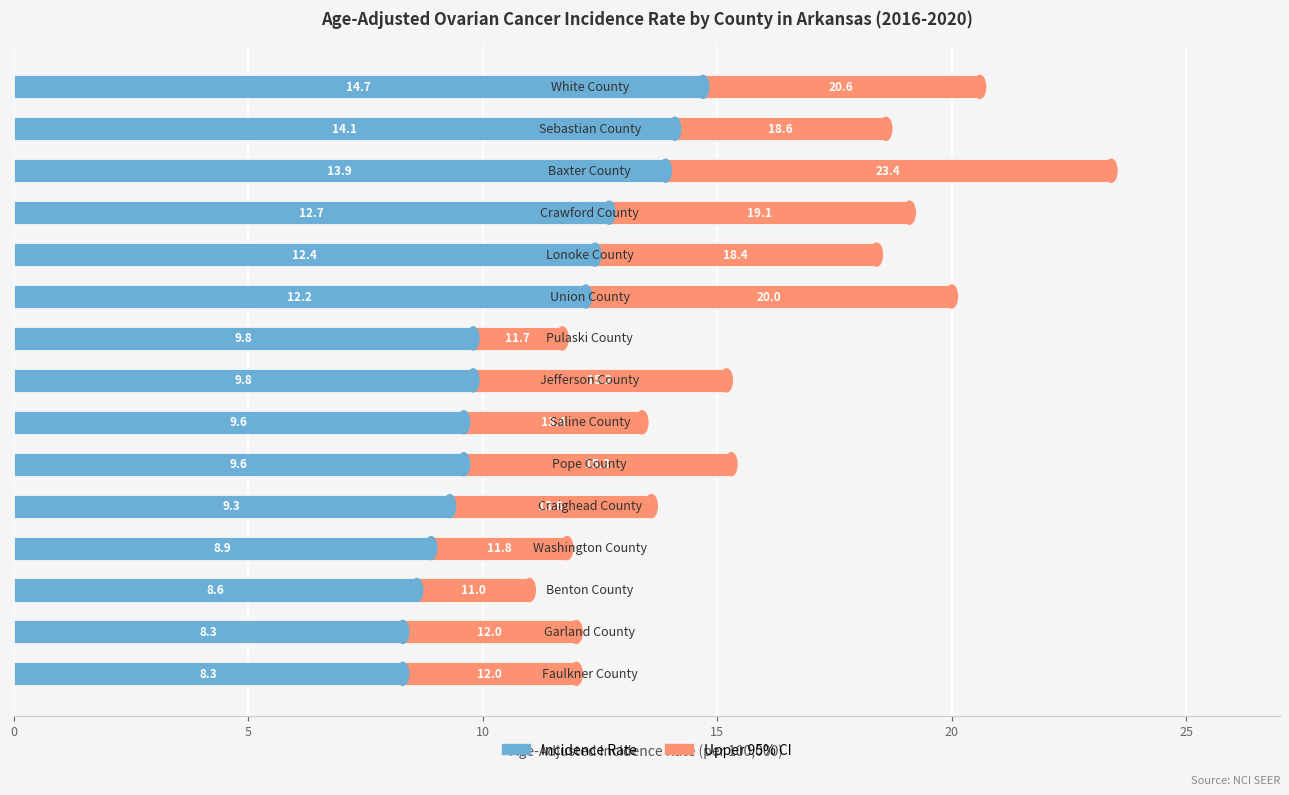

What is the lowest value of the Incidence Rate series?

8.3